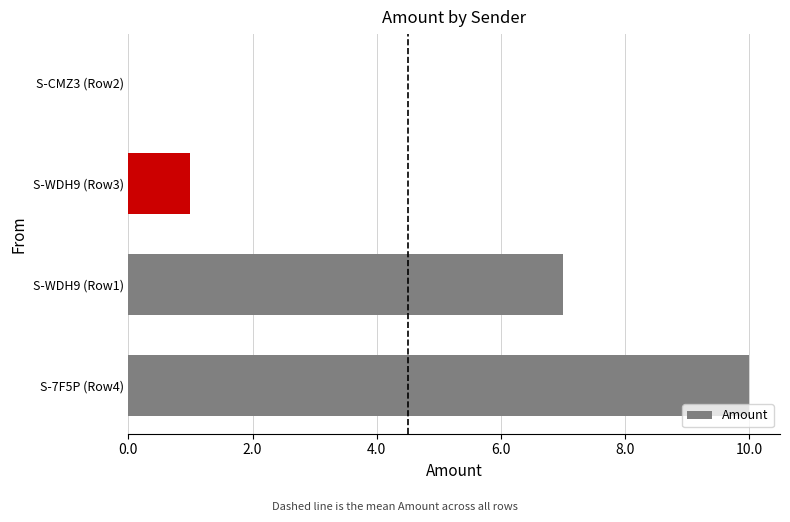

What is the sum of all values?

18